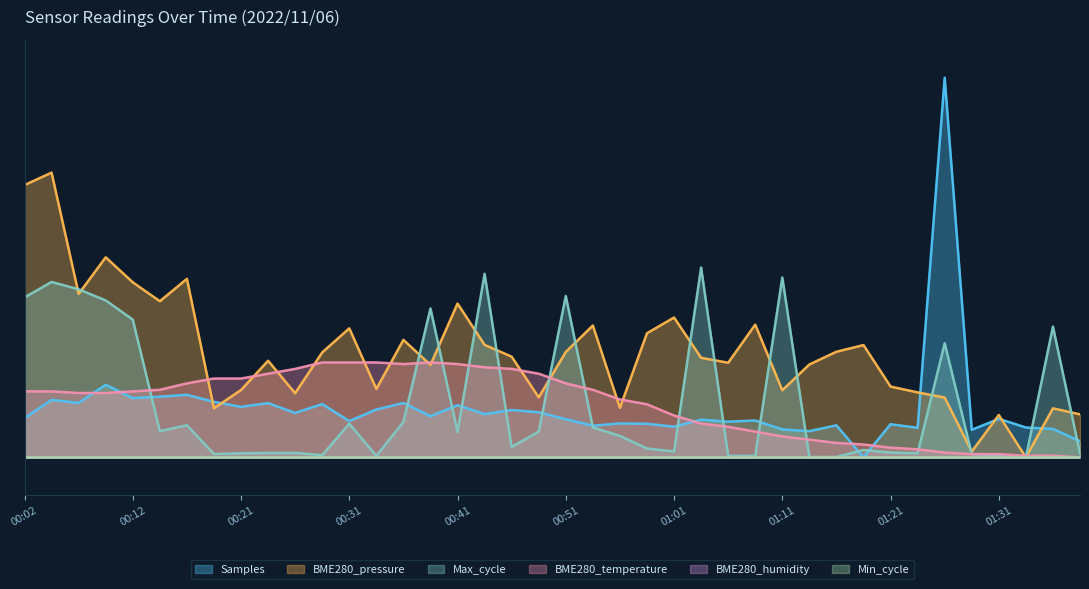

Which series changed the most between 00:41 and 01:03?

Max_cycle